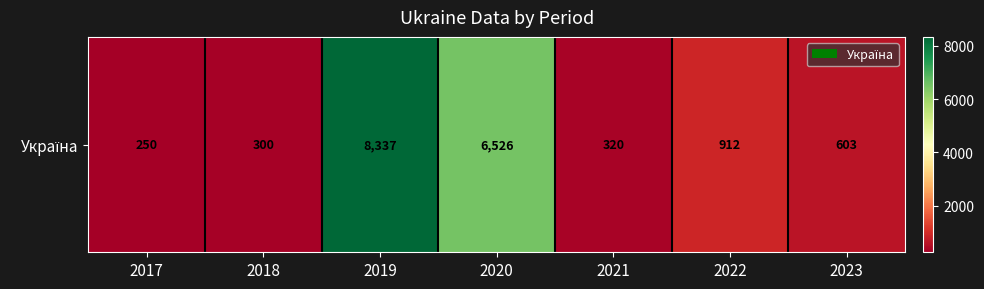

Between 2018 and 2021, which is larger?

2021